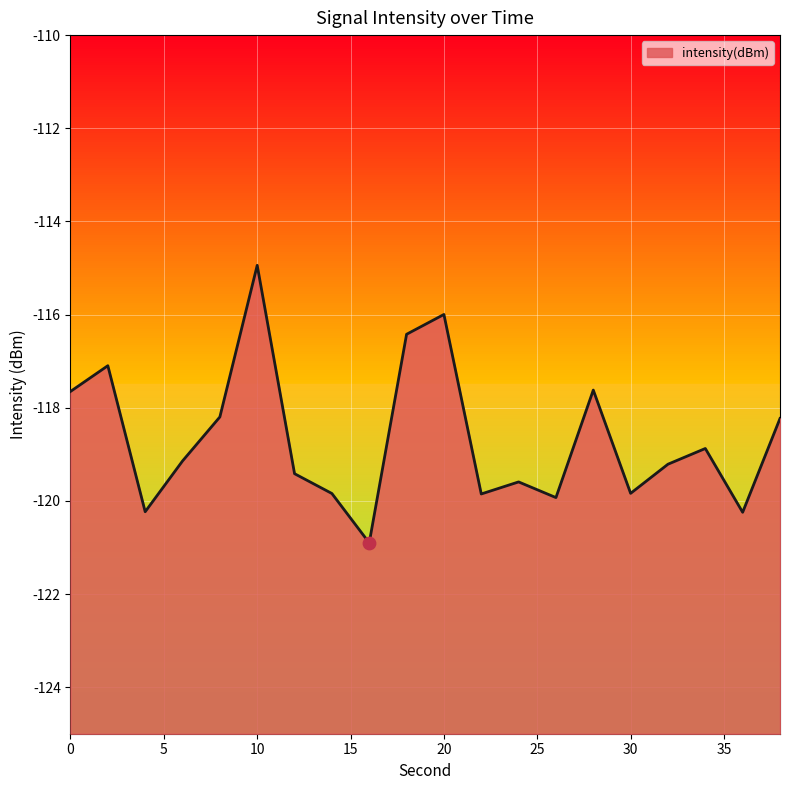

What is the change in value from 22 to 34?

+1.0